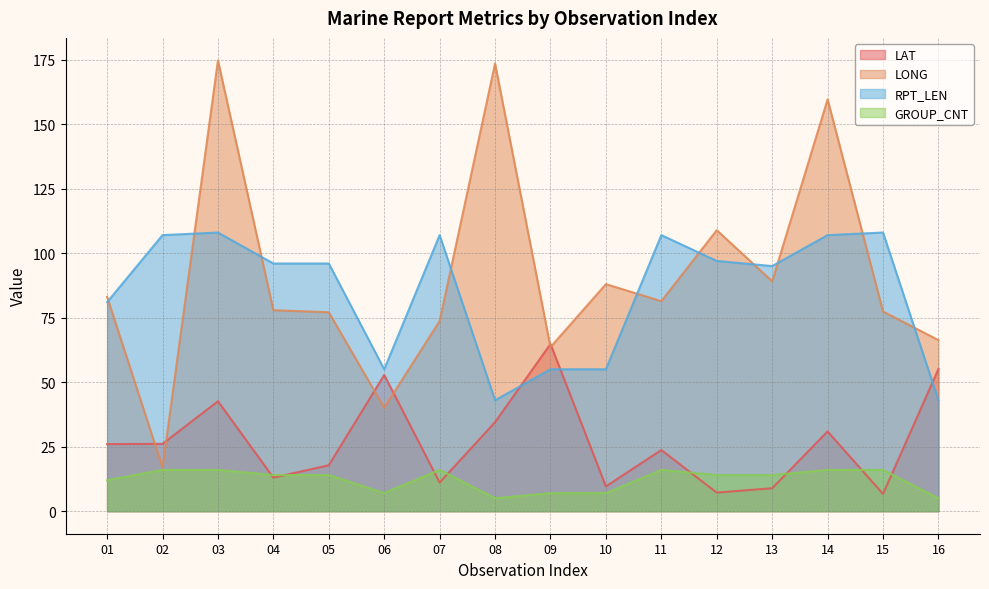

Between 05 and 14, which series saw the biggest shift?

LONG